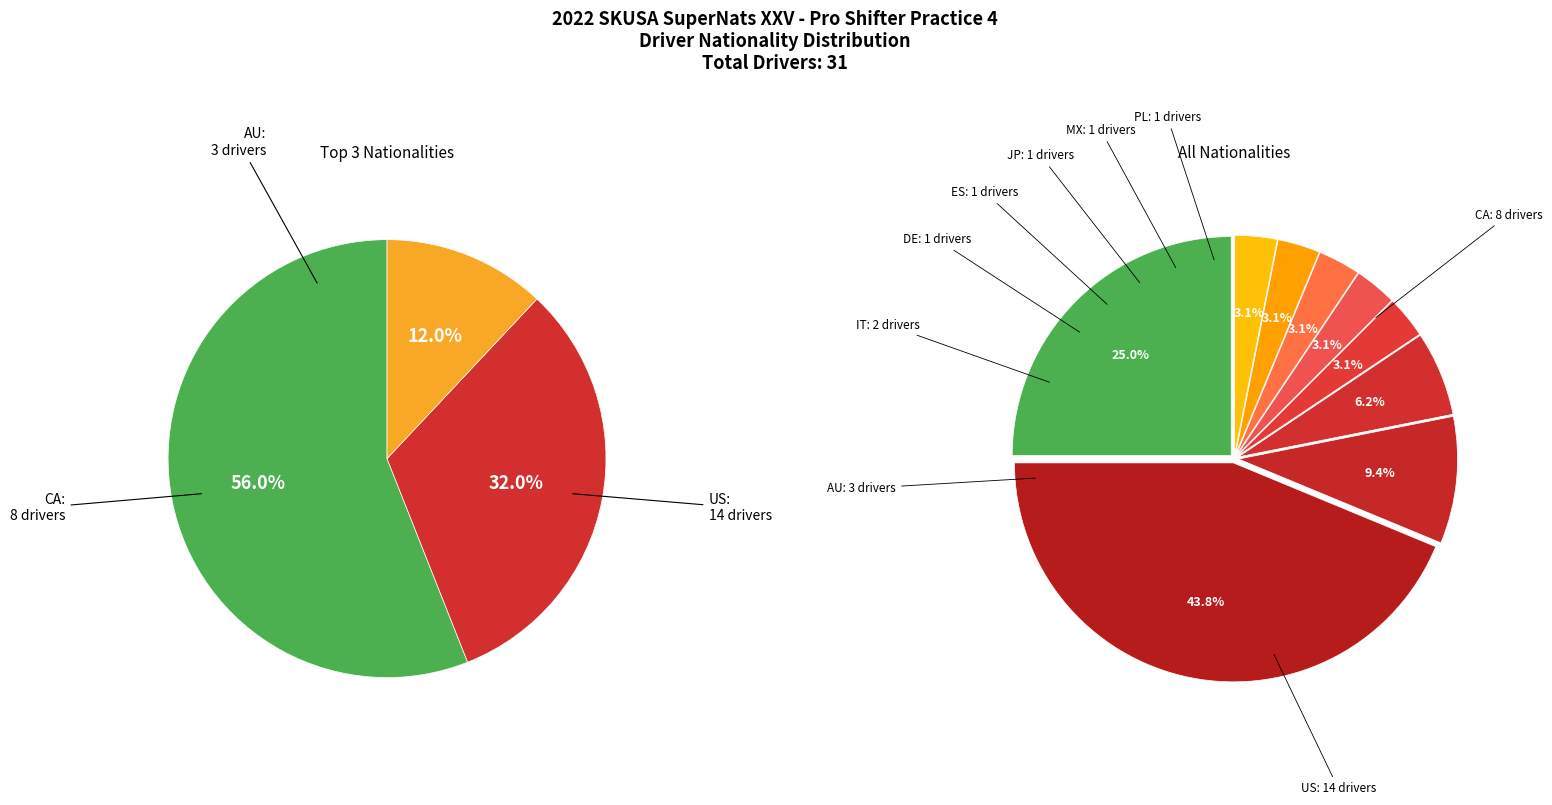

Do CA and IT together represent more than half of the pie?

No